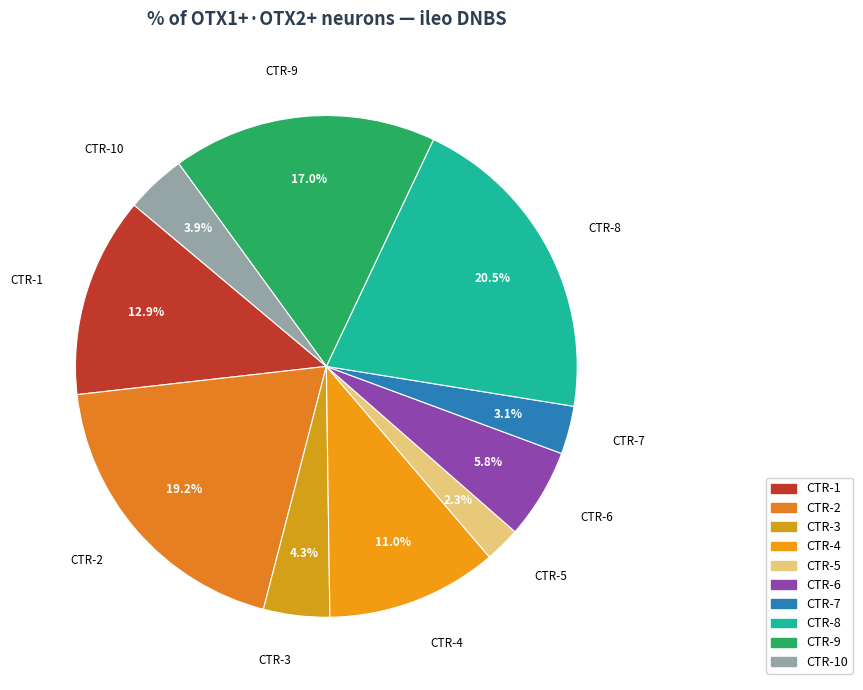

Which has a higher value, CTR-2 or CTR-7?

CTR-2